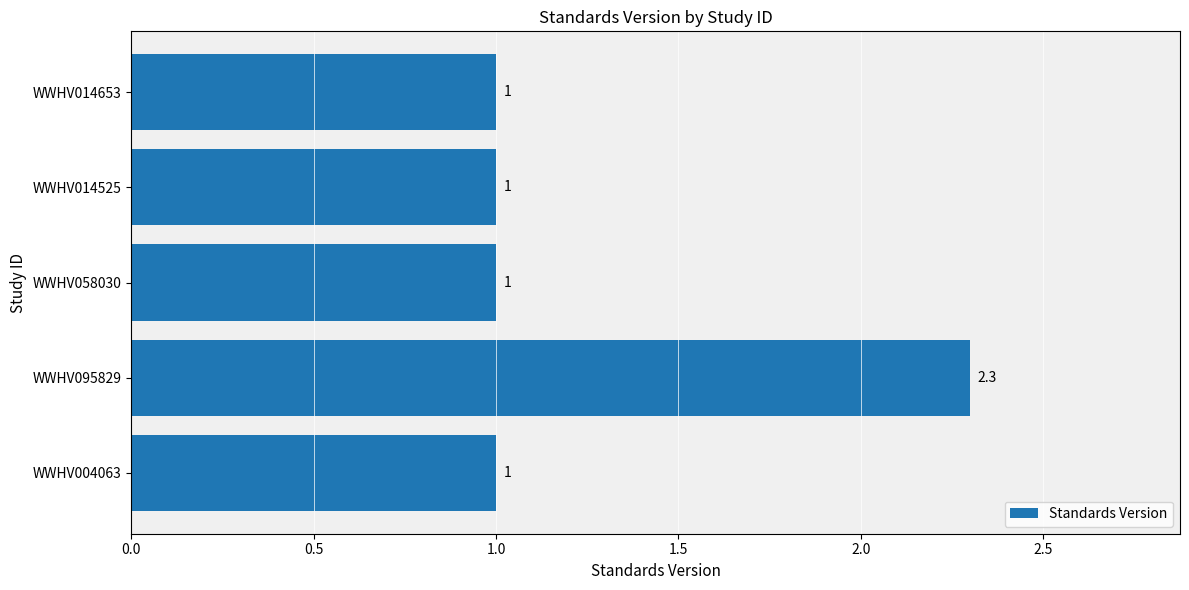

How many bars are there in total?

5